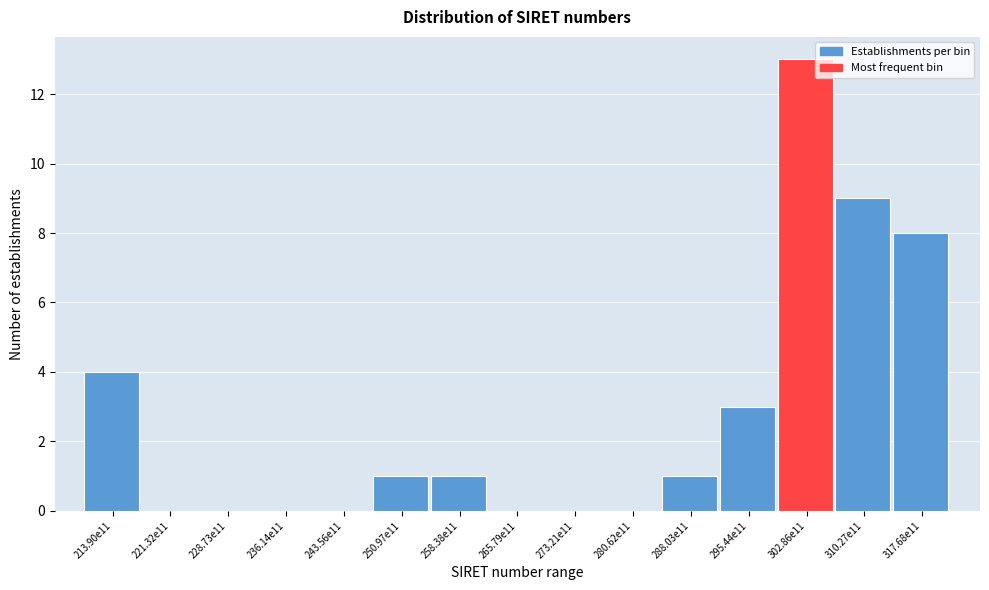

Reading left to right, transcribe all the data shown in this chart.

213.90e11=4	221.32e11=0	228.73e11=0	236.14e11=0	243.56e11=0	250.97e11=1	258.38e11=1	265.79e11=0	273.21e11=0	280.62e11=0	288.03e11=1	295.44e11=3	302.86e11=13	310.27e11=9	317.68e11=8